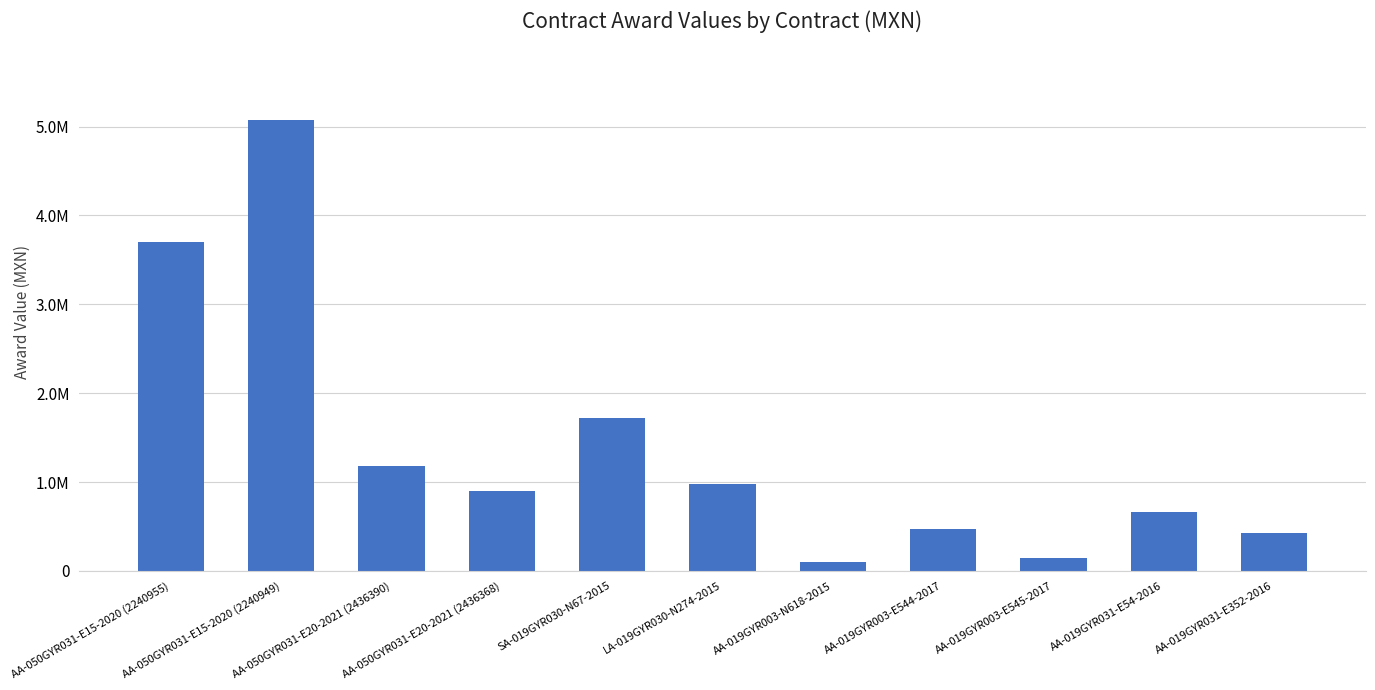

Are the bars horizontal?

No